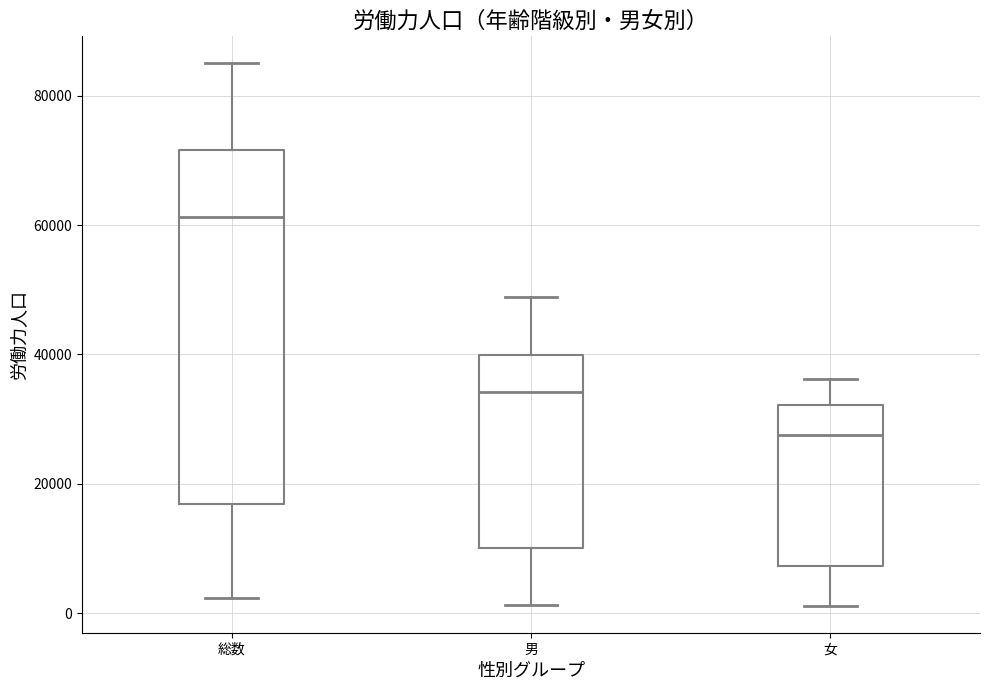

Where does the lower whisker of the box for 総数 end on the y-axis? The values are not printed on the chart, so give them approximately, as read against the axis.

2000